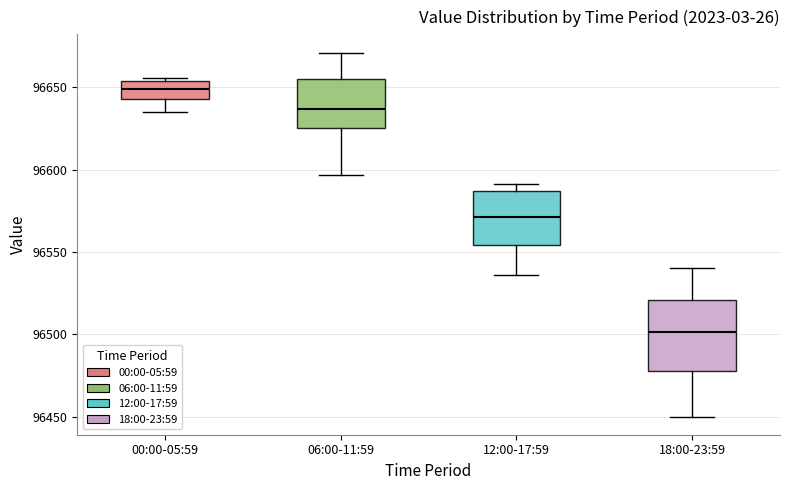

Reading left to right, transcribe this box plot: for each box, give where its median line is, the range the box spans, and where its two whiskers end, as read against the y-axis. The values are not printed on the chart, so give them approximately, as read against the axis.

00:00-05:59: median 96650, box 96645 to 96655, whiskers 96635 to 96655 (just above the box's upper edge)
06:00-11:59: median 96635, box 96625 to 96655, whiskers 96595 to 96670
12:00-17:59: median 96570, box 96555 to 96585, whiskers 96535 to 96590
18:00-23:59: median 96500, box 96480 to 96520, whiskers 96450 to 96540